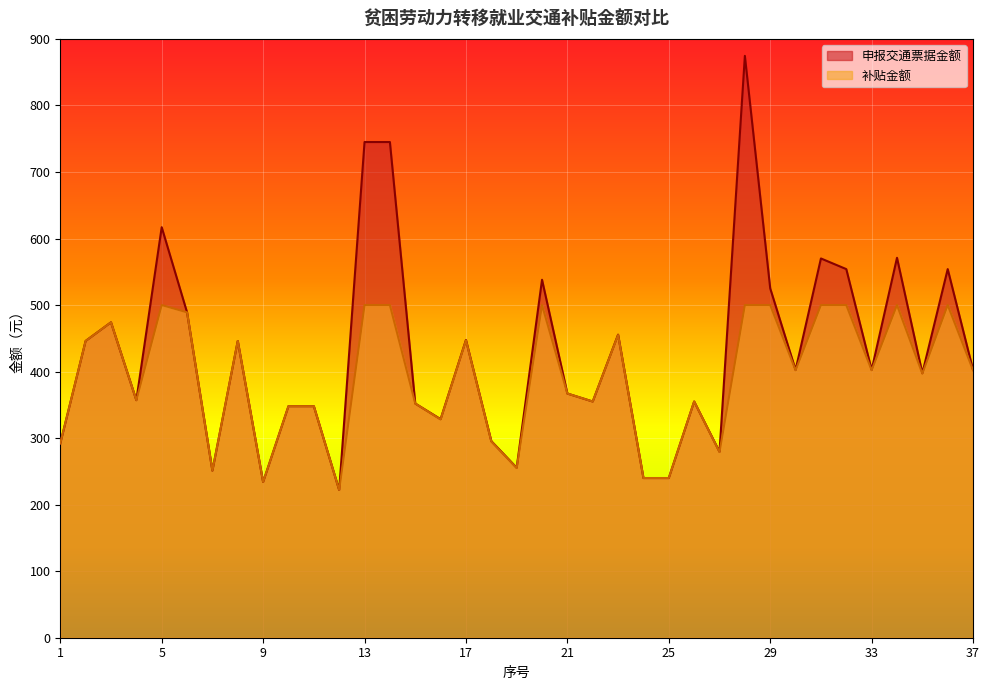

Which has a higher value, 26 or 4?

4